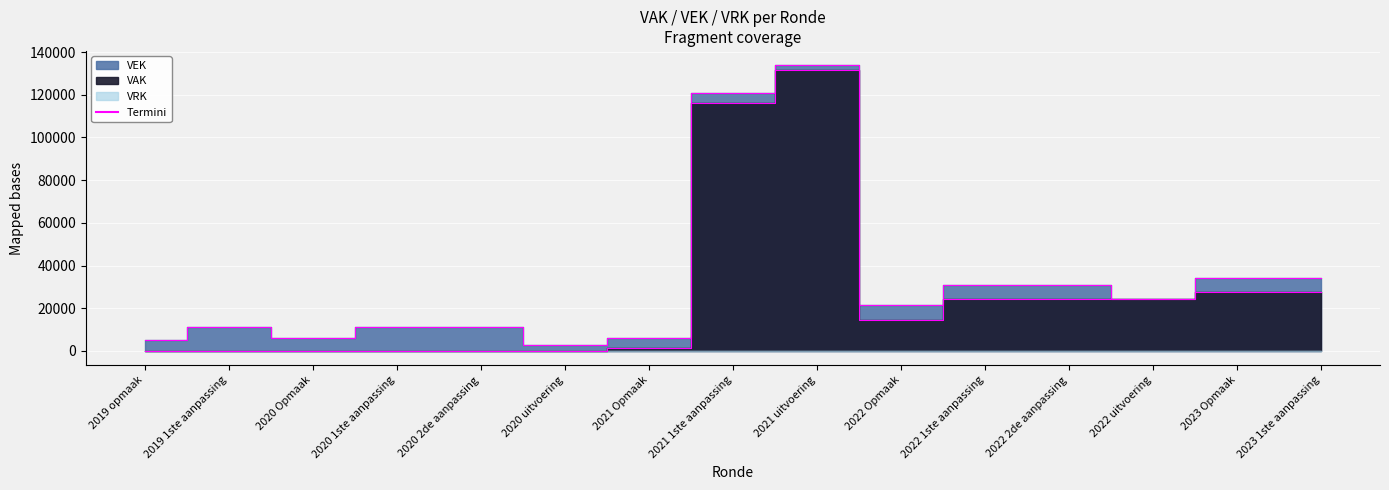

At which category does the data reach its first local valley?

2020 Opmaak